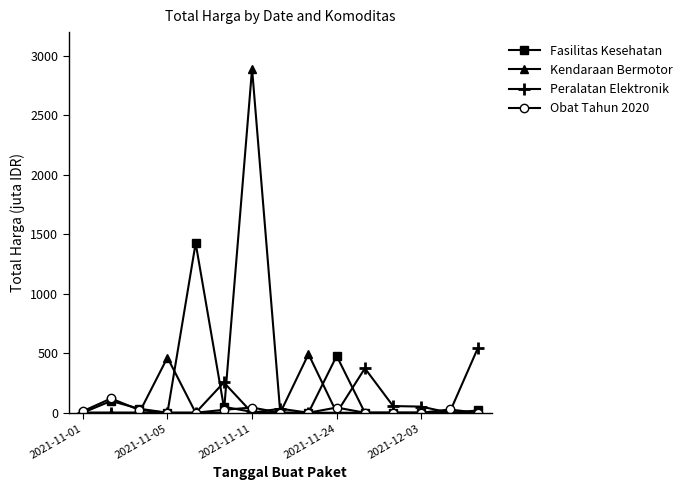

What is the greatest value displayed?

2892.1